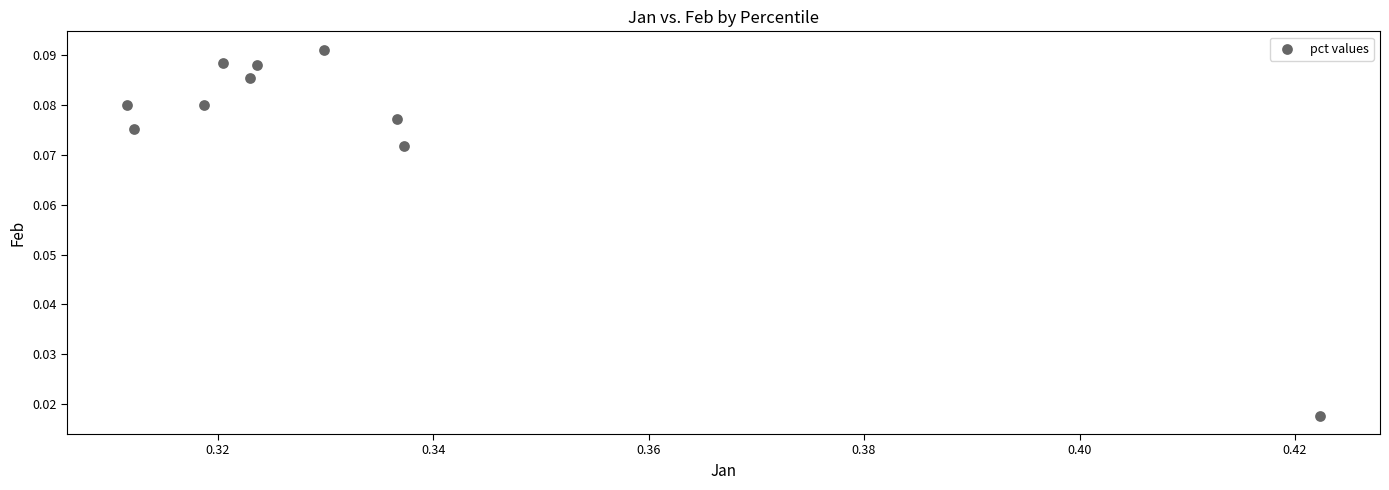

What is the average X value?

0.3